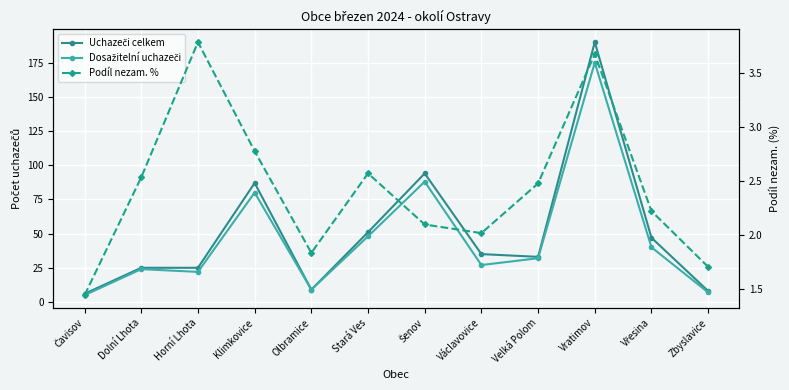

Is it true that Uchazeči celkem equals 9.7 at Čavisov?

False